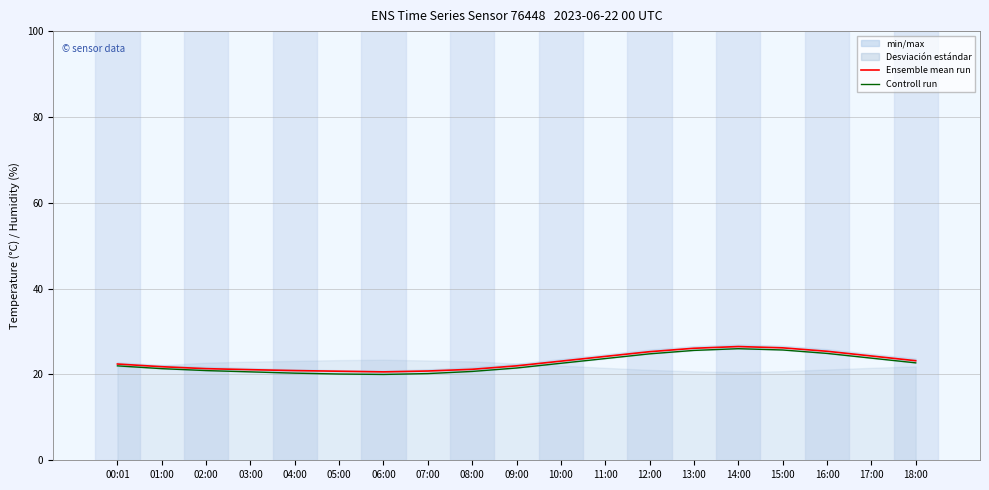

True or false: Ensemble mean run and Controll run intersect in this chart.

False